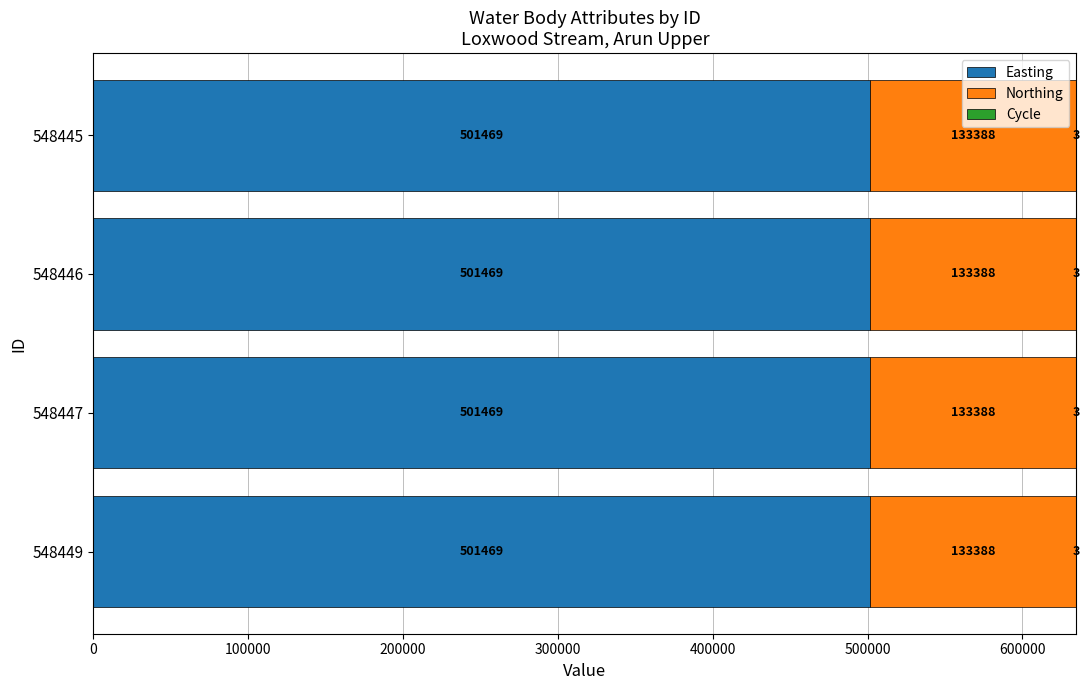

What is the total value across all series at 548446?

634860